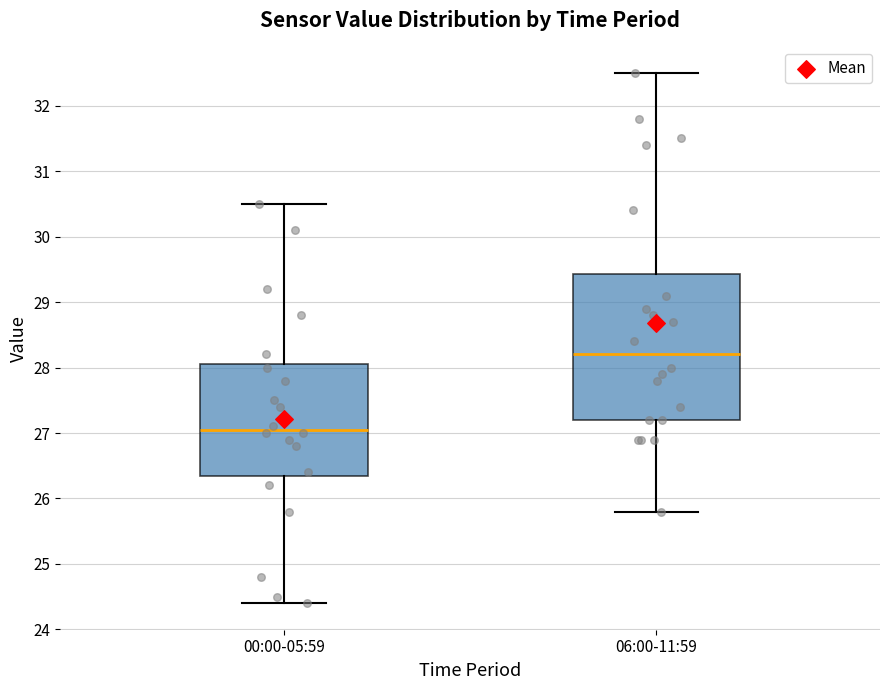

Which box is the tallest, from its lower edge to its upper edge?

06:00-11:59